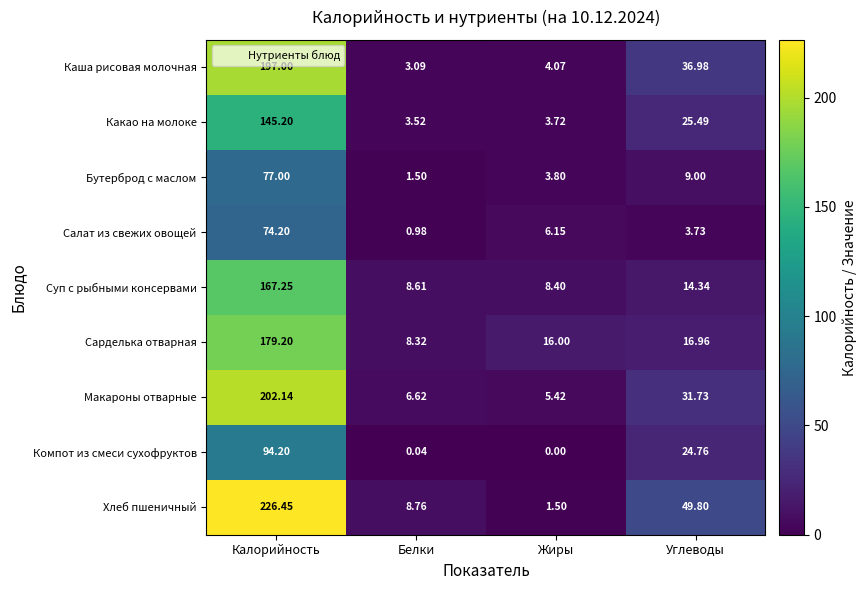

At which label is Компот из смеси сухофруктов closest to 47?

Углеводы